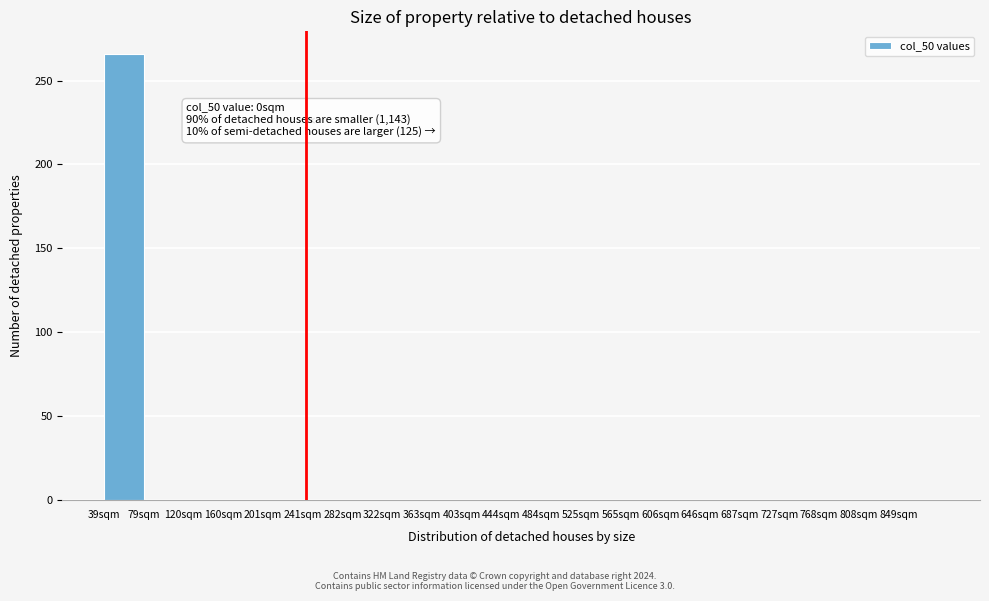

Reading left to right, what are all the values shown in this chart?

39sqm=266	79sqm=0	120sqm=0	160sqm=0	201sqm=0	241sqm=0	282sqm=0	322sqm=0	363sqm=0	403sqm=0	444sqm=0	484sqm=0	525sqm=0	565sqm=0	606sqm=0	646sqm=0	687sqm=0	727sqm=0	768sqm=0	808sqm=0	849sqm=0